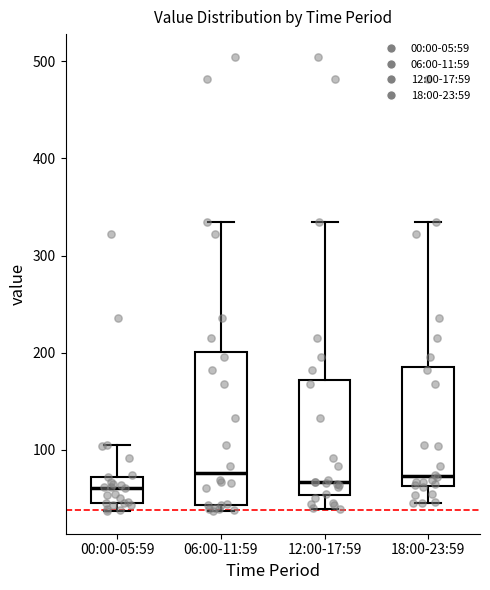

Which box is the tallest, from its lower edge to its upper edge?

06:00-11:59